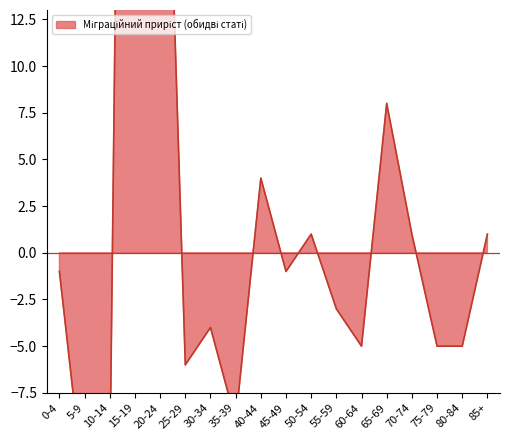

How many series are shown in this chart?

1